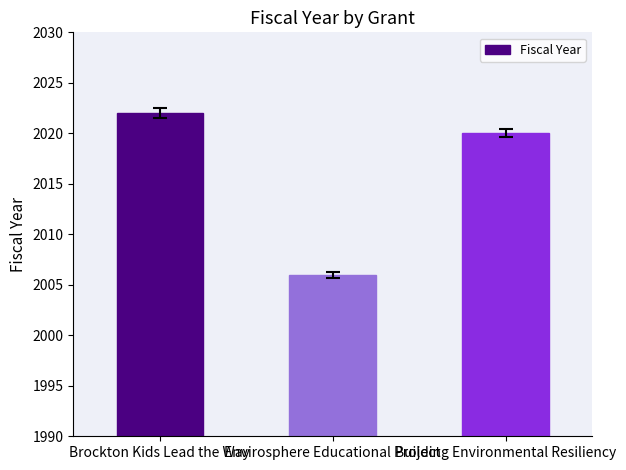

List the labels in order of value, largest first.

Brockton Kids Lead the Way, Building Environmental Resiliency, Envirosphere Educational Project